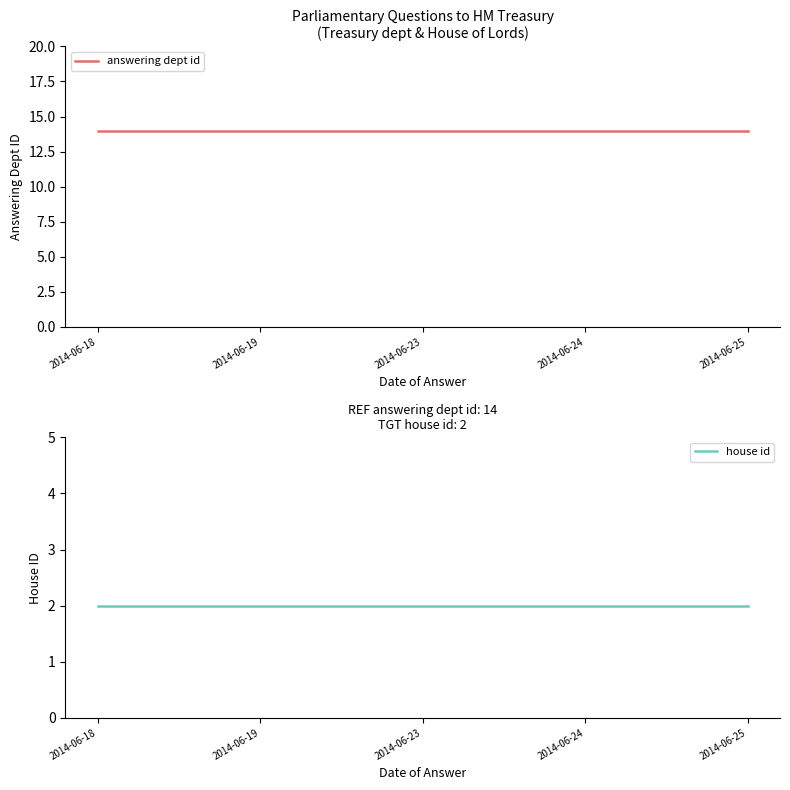

True or false: house id and answering dept id intersect in this chart.

False